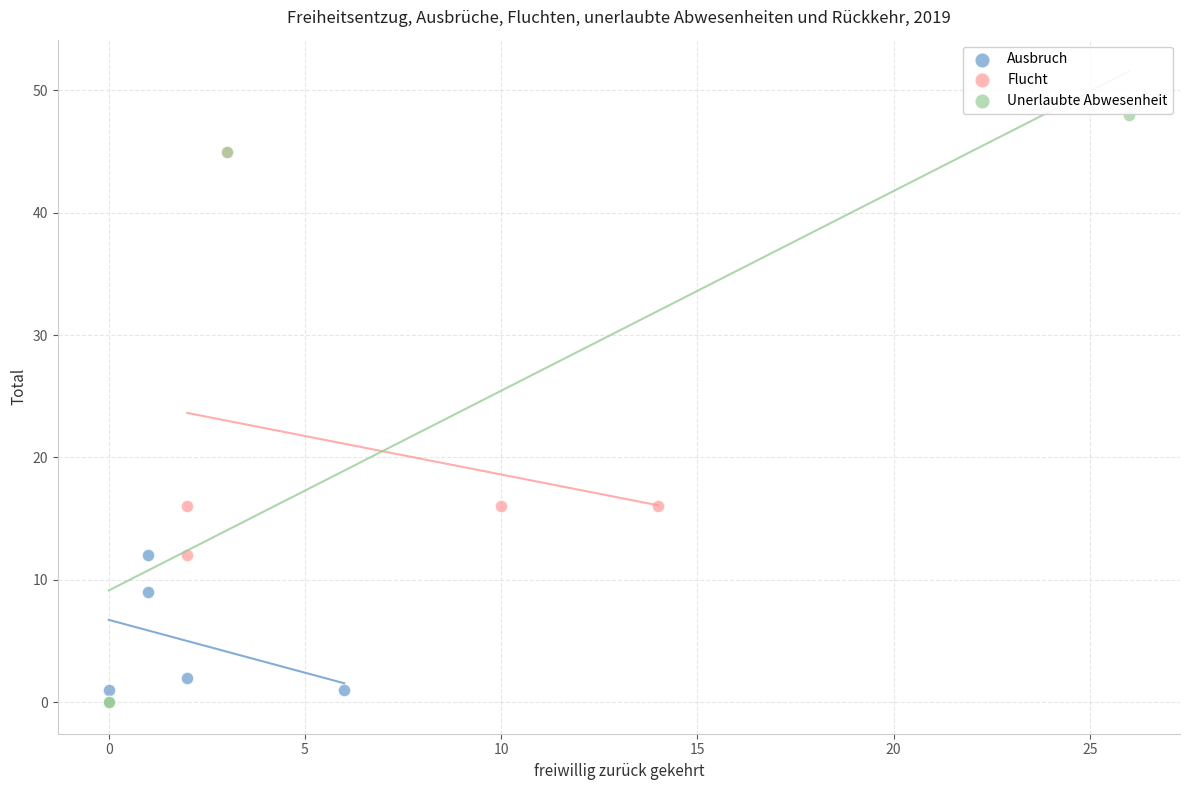

Which series has the widest spread of Y values?

Unerlaubte Abwesenheit